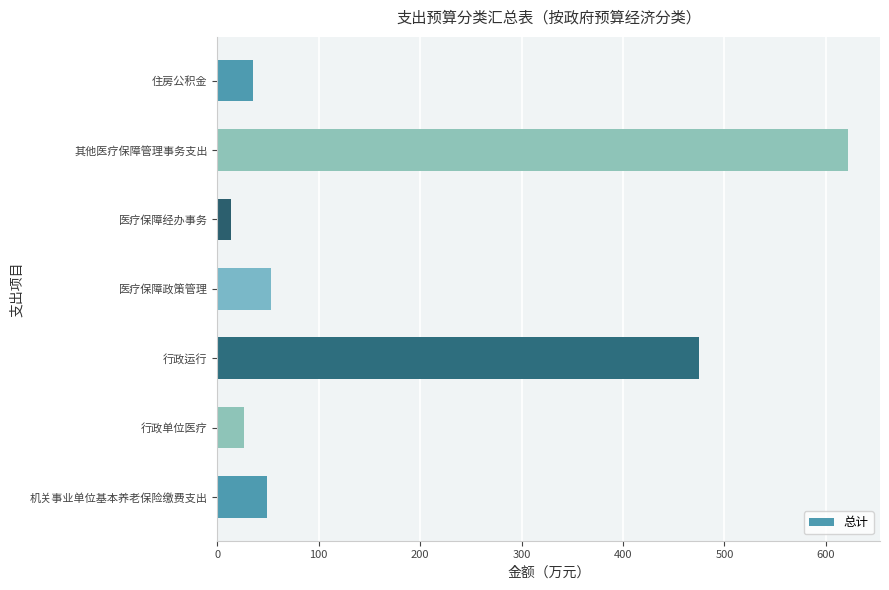

What is the sum of all values?

1274.5